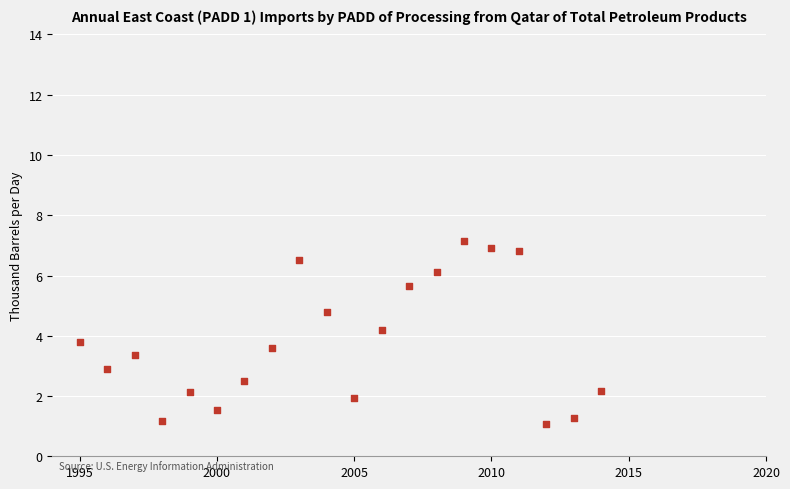

What is the range of Y values (max minus min)?

6.1